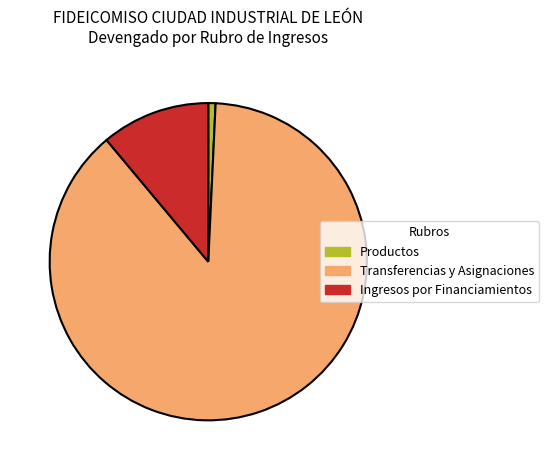

Which slice is the largest?

Transferencias y Asignaciones